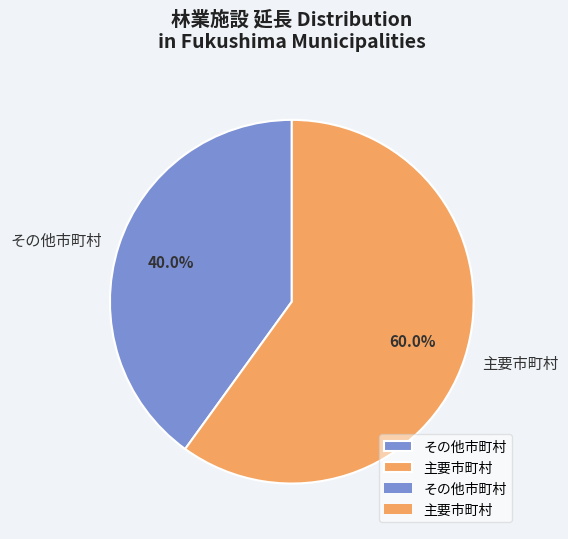

Which slice is the largest?

主要市町村